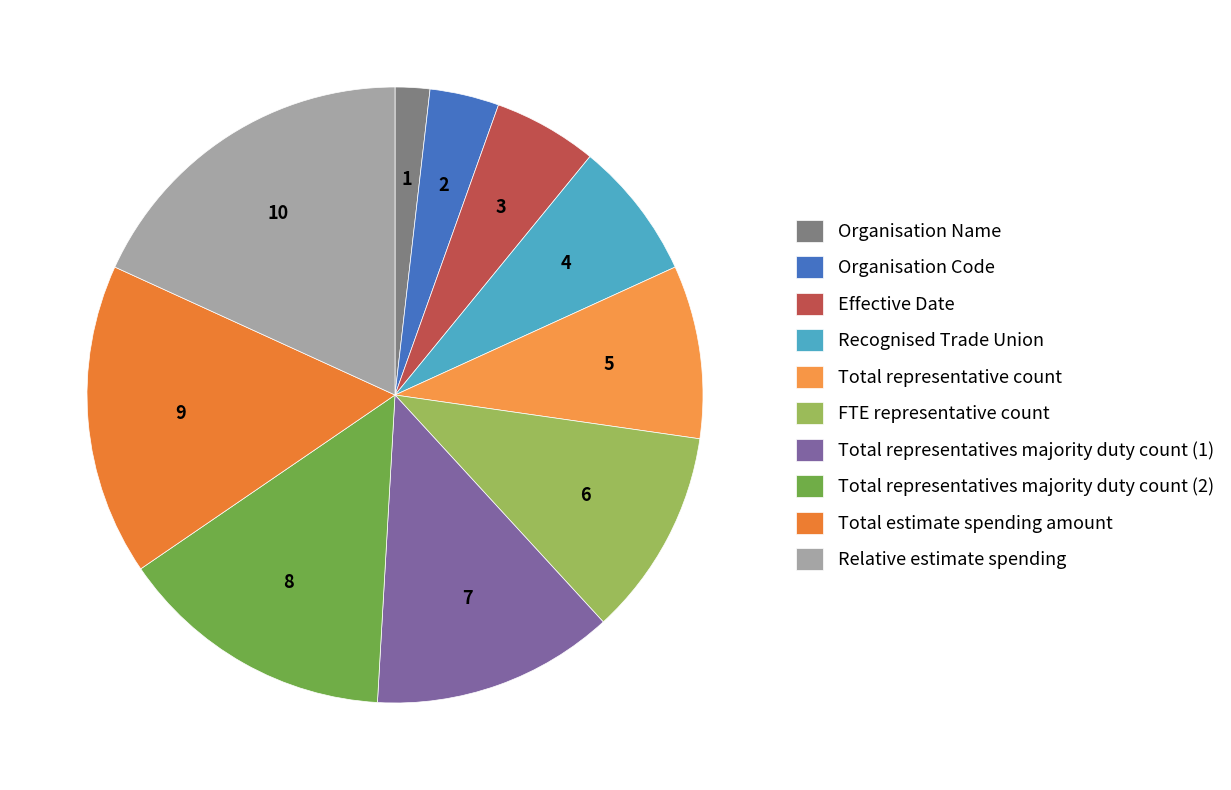

What is the change in value from Organisation Name to Total estimate spending amount?

+8